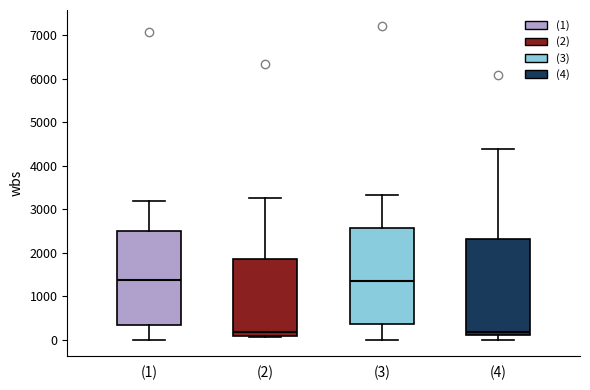

Reading left to right, read every box against the y-axis: the position of its median line, the range the box covers, and the ends of its whiskers. The values are not printed on the chart, so give them approximately, as read against the axis.

(1): median 1400, box 300 to 2500, whiskers 0 to 3200
(2): median 200, box 100 to 1900, whiskers 100 (just below the box's lower edge) to 3300
(3): median 1400, box 400 to 2600, whiskers 0 to 3300
(4): median 200, box 100 to 2300, whiskers 0 to 4400